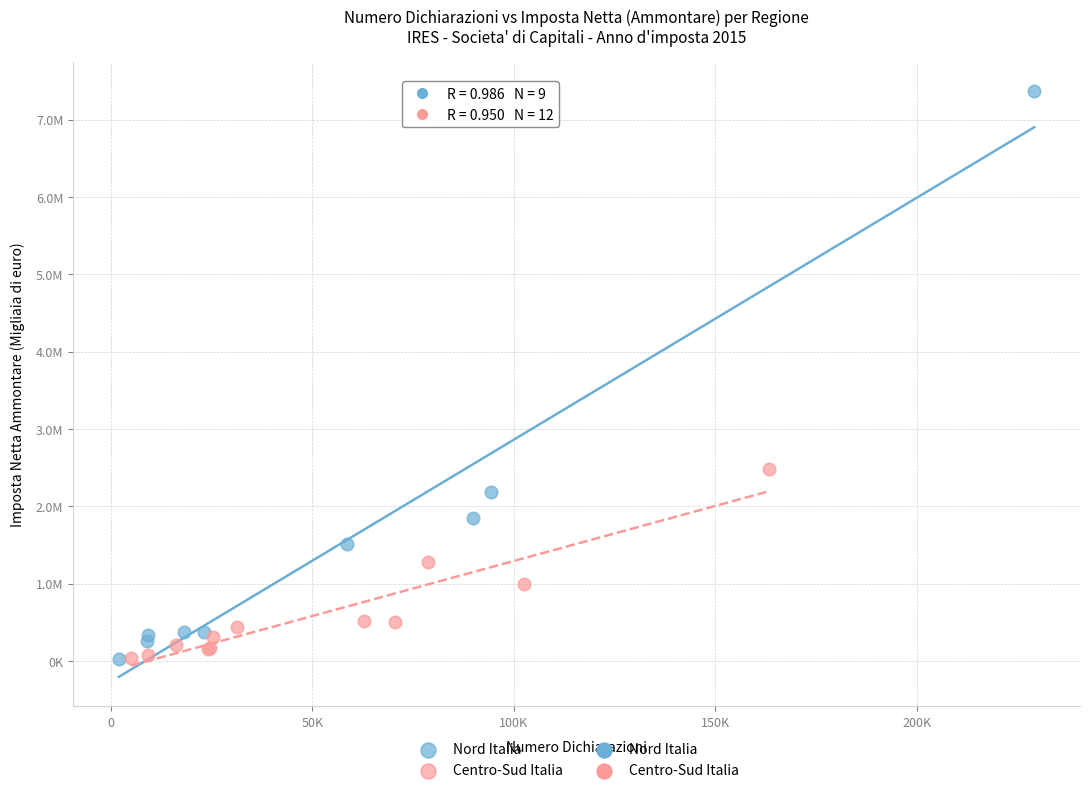

Which series reaches the maximum Y coordinate?

Nord Italia